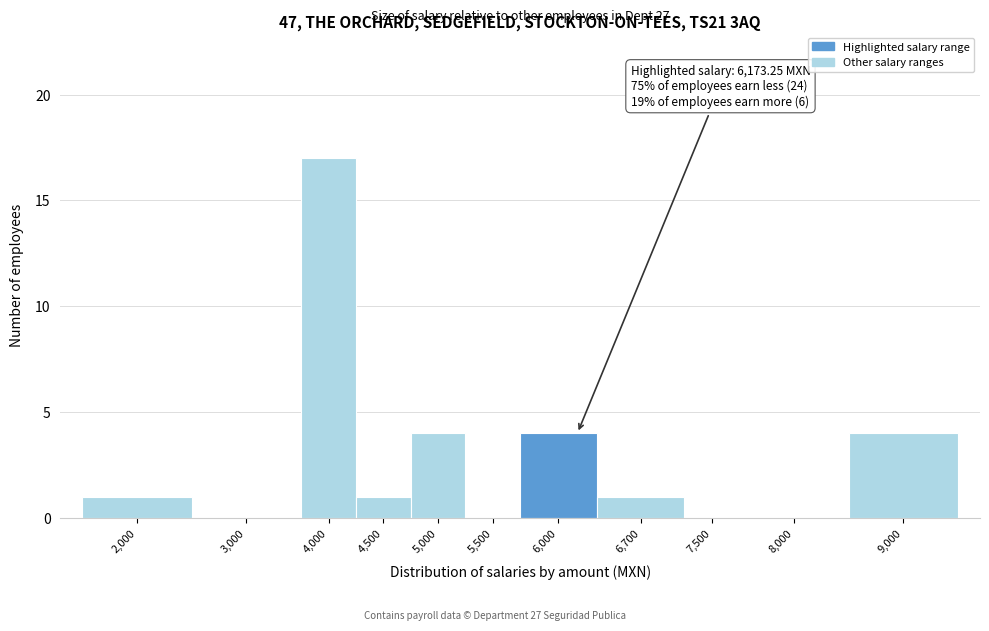

Reading left to right, transcribe all the data shown in this chart.

2,000=1	3,000=0	4,000=17	4,500=1	5,000=4	5,500=0	6,000=4	6,700=1	7,500=0	8,000=0	9,000=4